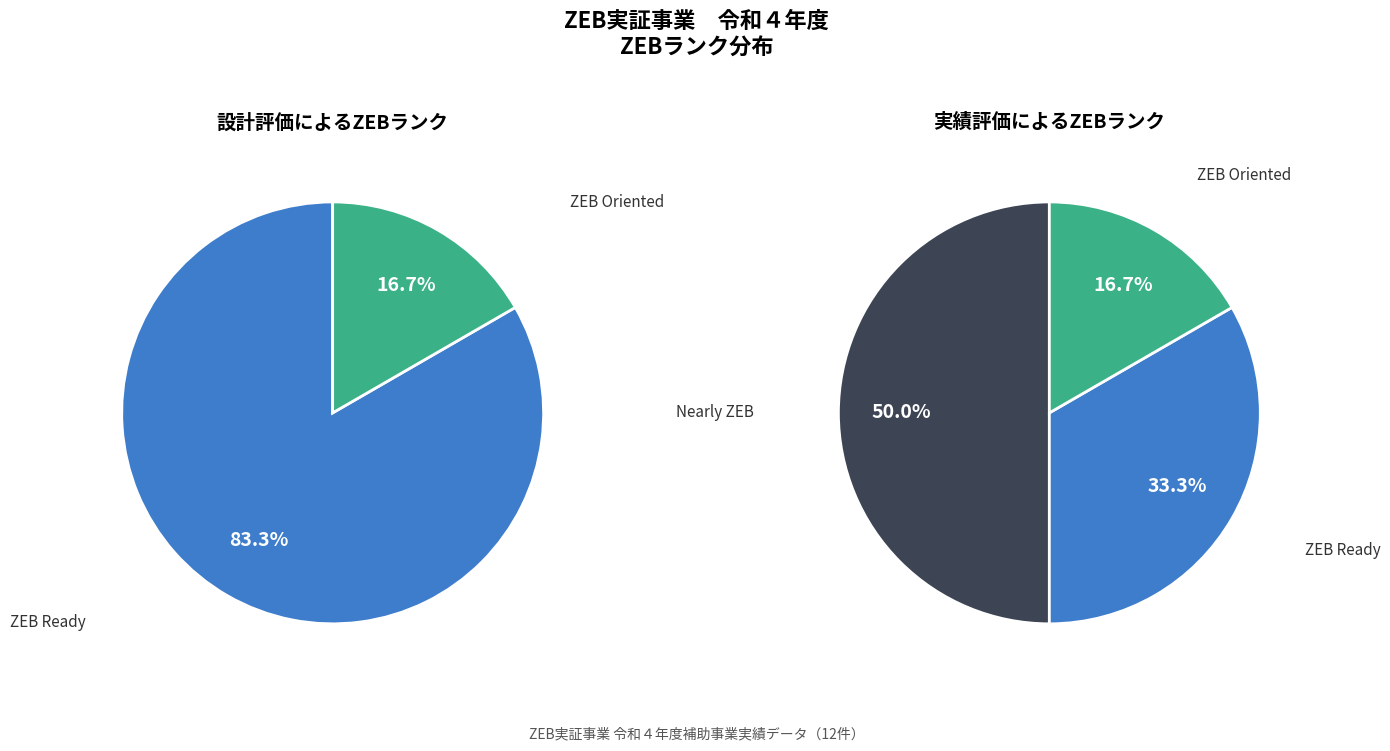

To the nearest percent, what portion does 1 represent?

50%